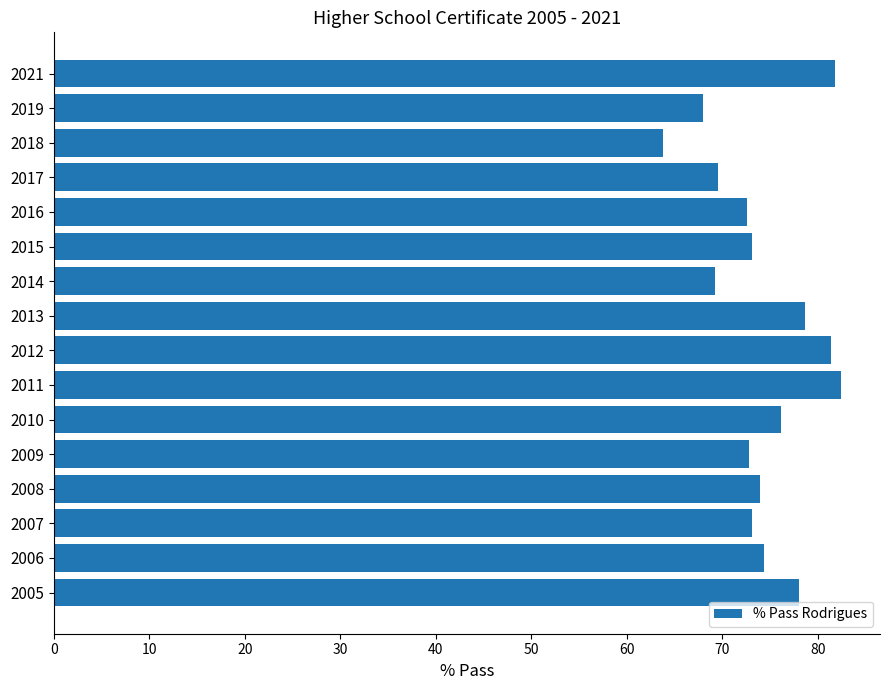

What is the sum of all values?

1188.5